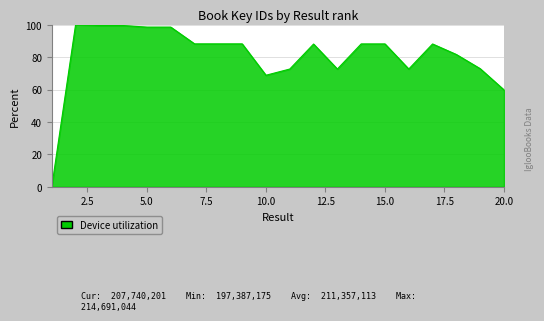

What is the average value?

80.7